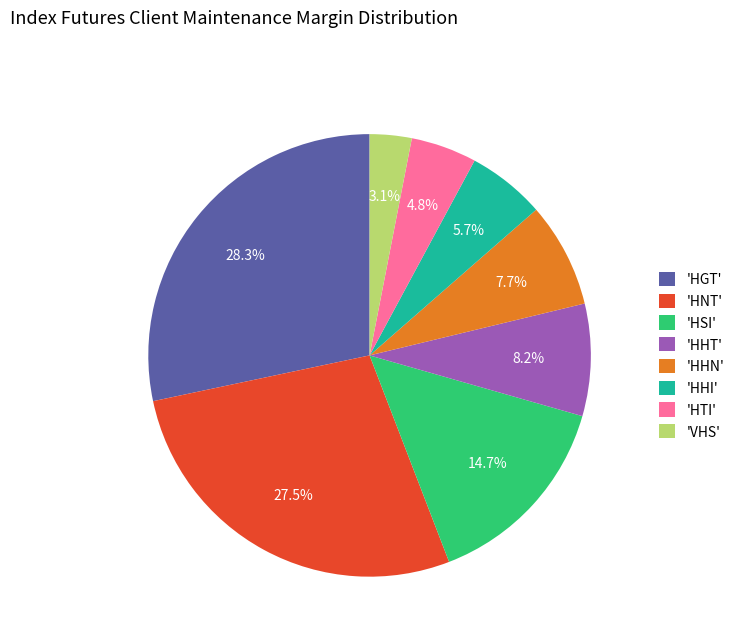

Does any single category account for the majority?

No